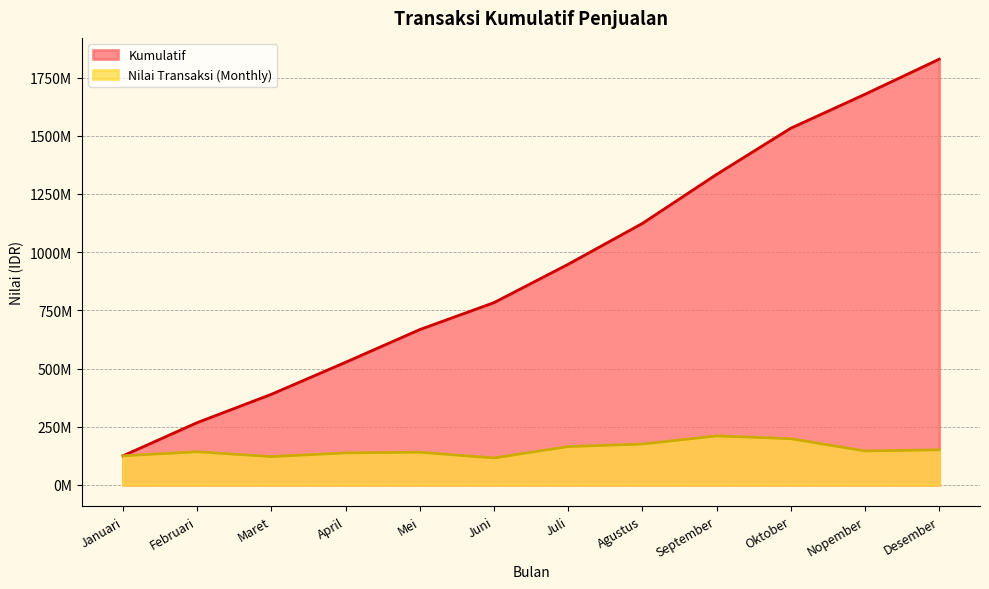

The Nilai Transaksi (Monthly) series shows 140500000 at Mei. True or false?

True